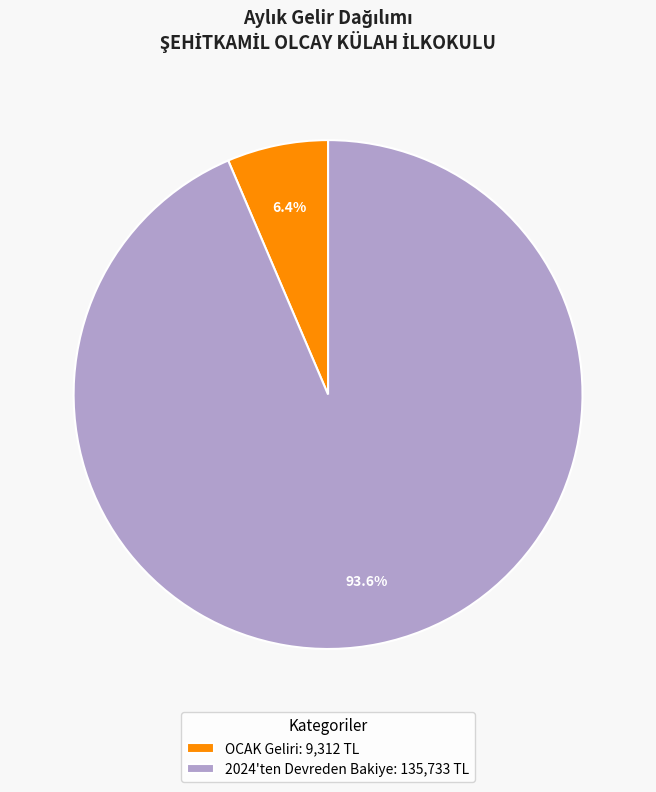

Which slice is the smallest?

OCAK Geliri: 9,312 TL